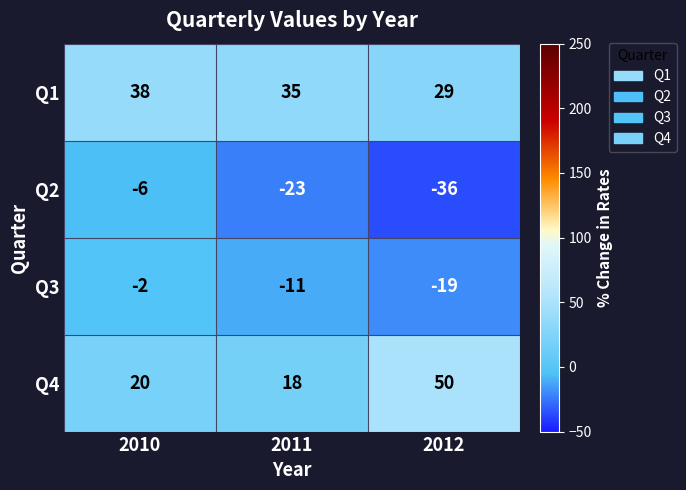

Which series has the largest total across all categories?

Q1